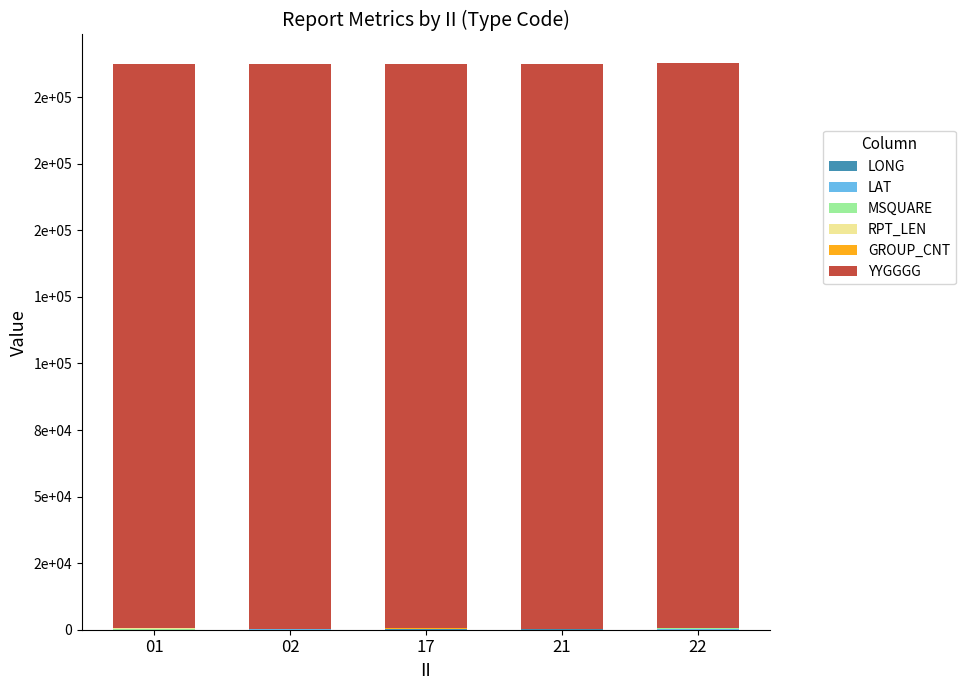

What is the value of the LONG bar at the 3rd from the left?

131.1